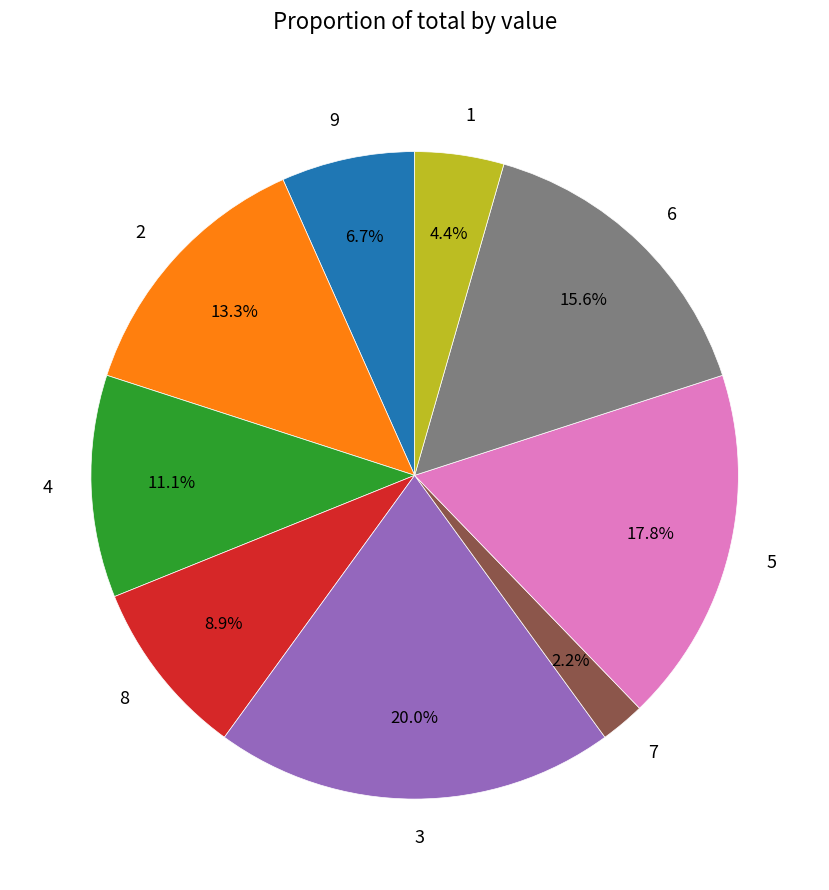

To the nearest percent, what portion does 9 represent?

7%